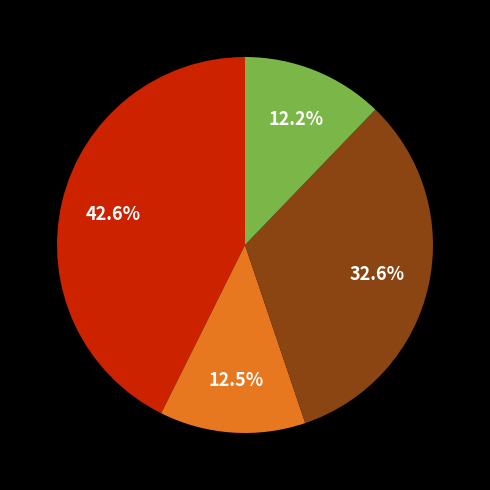

Is there a majority slice in this chart?

No